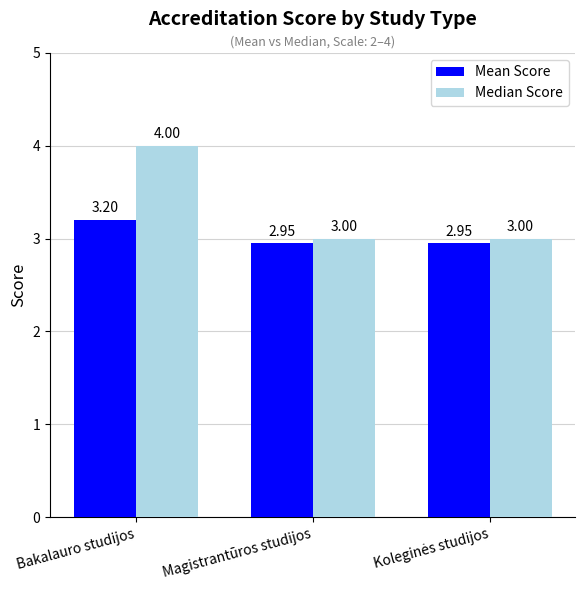

Rank the series by their maximum value, from lowest to highest.

Mean Score, Median Score